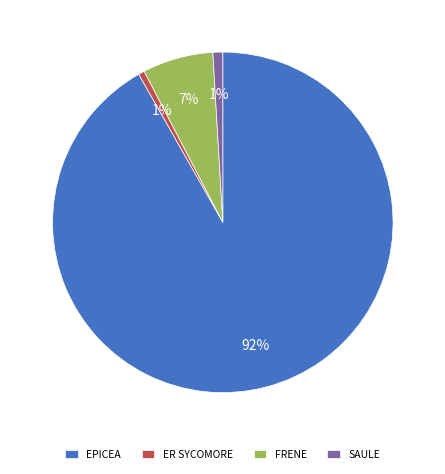

How many segments does this pie chart have?

4